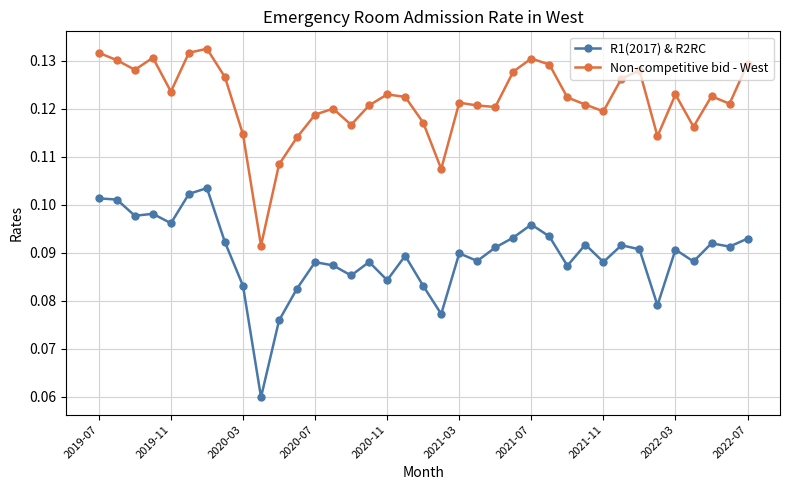

Rank the series by their average value, from highest to lowest.

Non-competitive bid - West, R1(2017) & R2RC